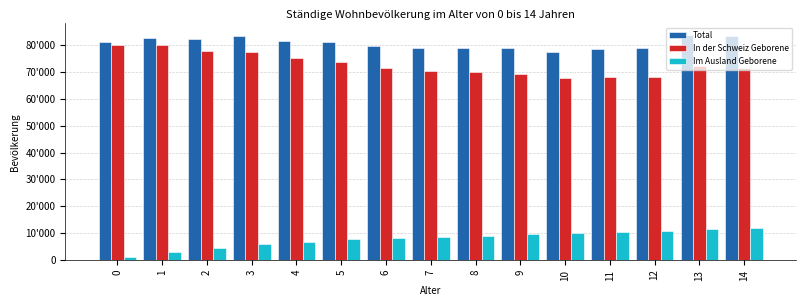

Are the bars horizontal?

No